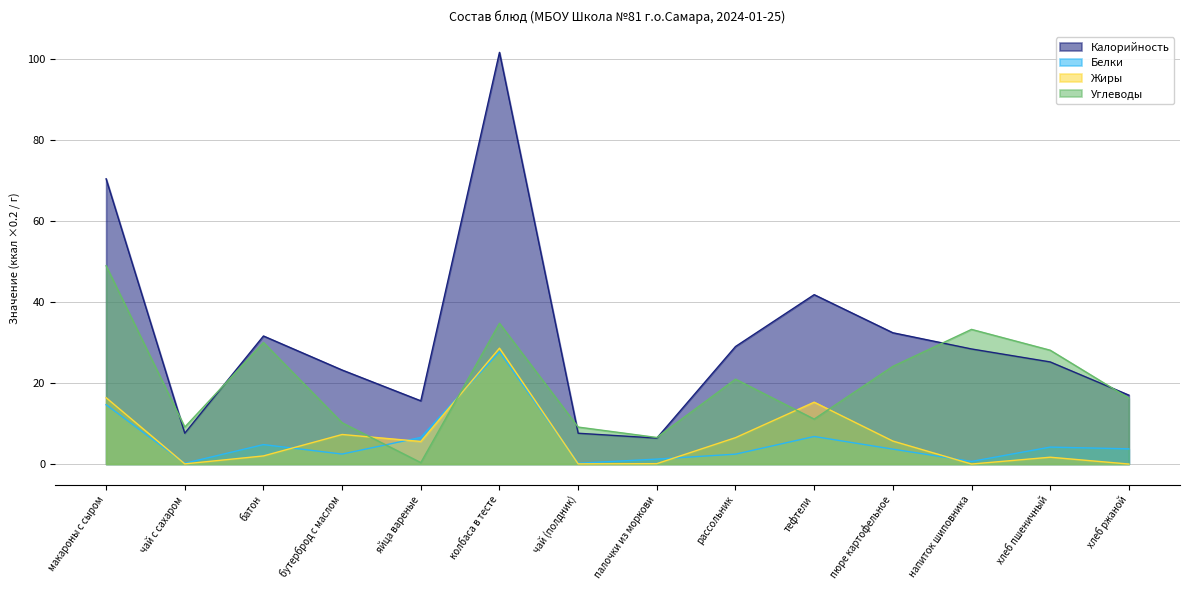

What is the value of the Жиры point at the 5th from the left?

5.6